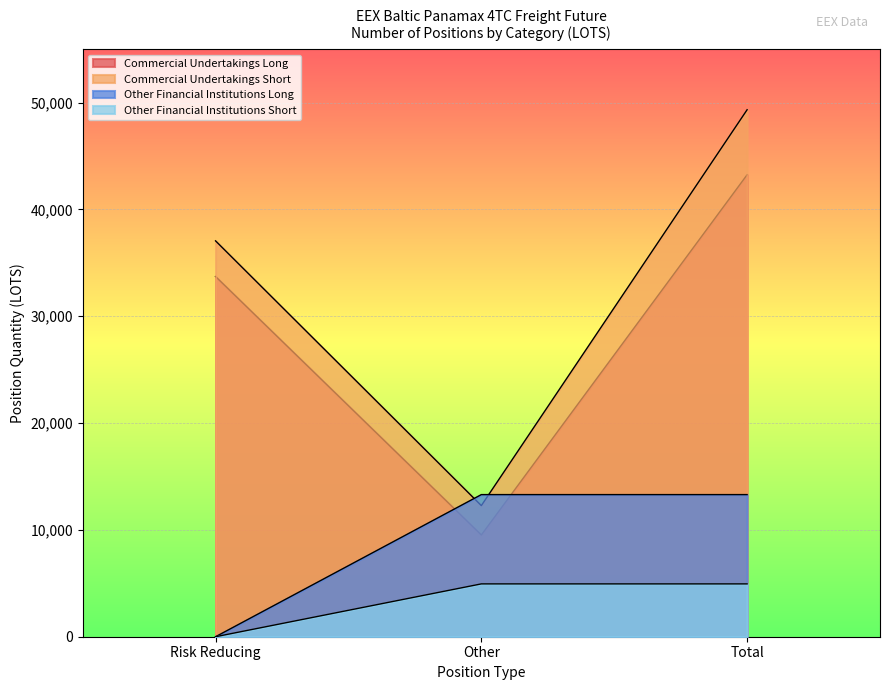

At how many categories does at least one series exceed 34475?

2